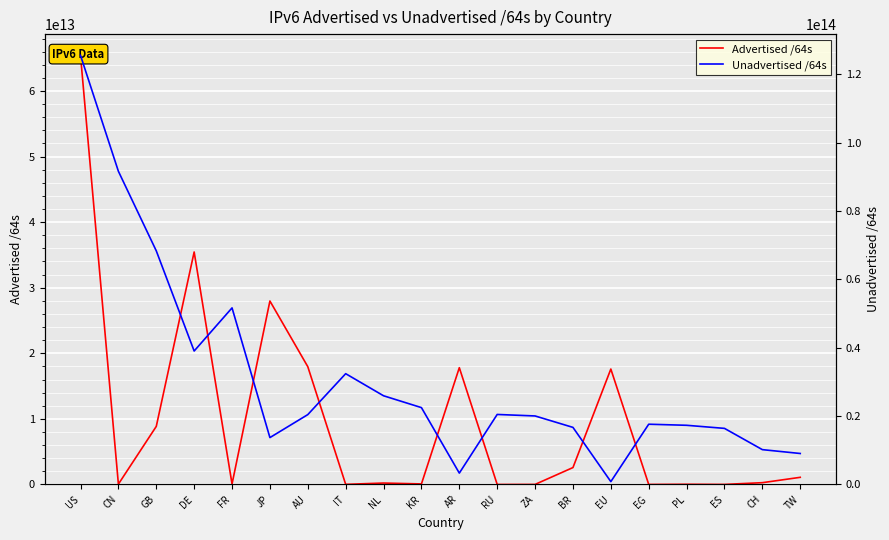

What is the value of the Unadvertised /64s point at the 10th from the left?

22484405321729